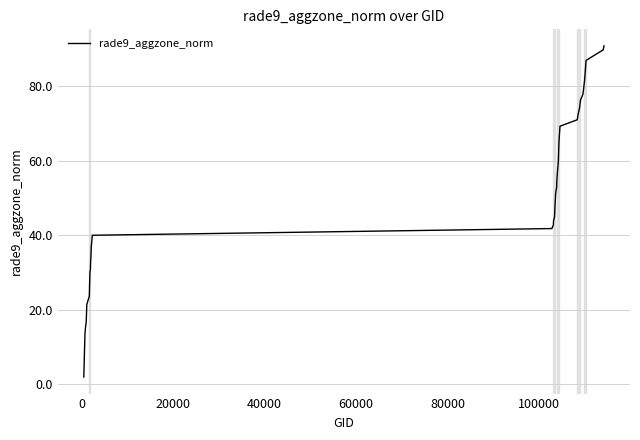

What is the difference between the maximum and minimum values?

88.9